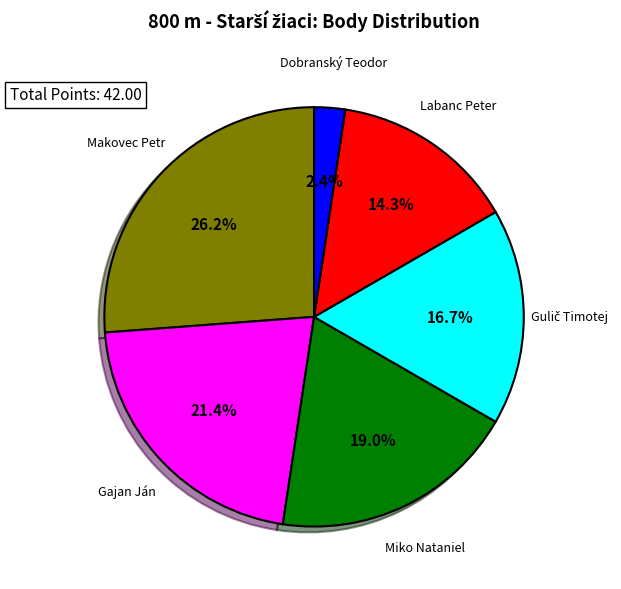

Does any single category account for the majority?

No